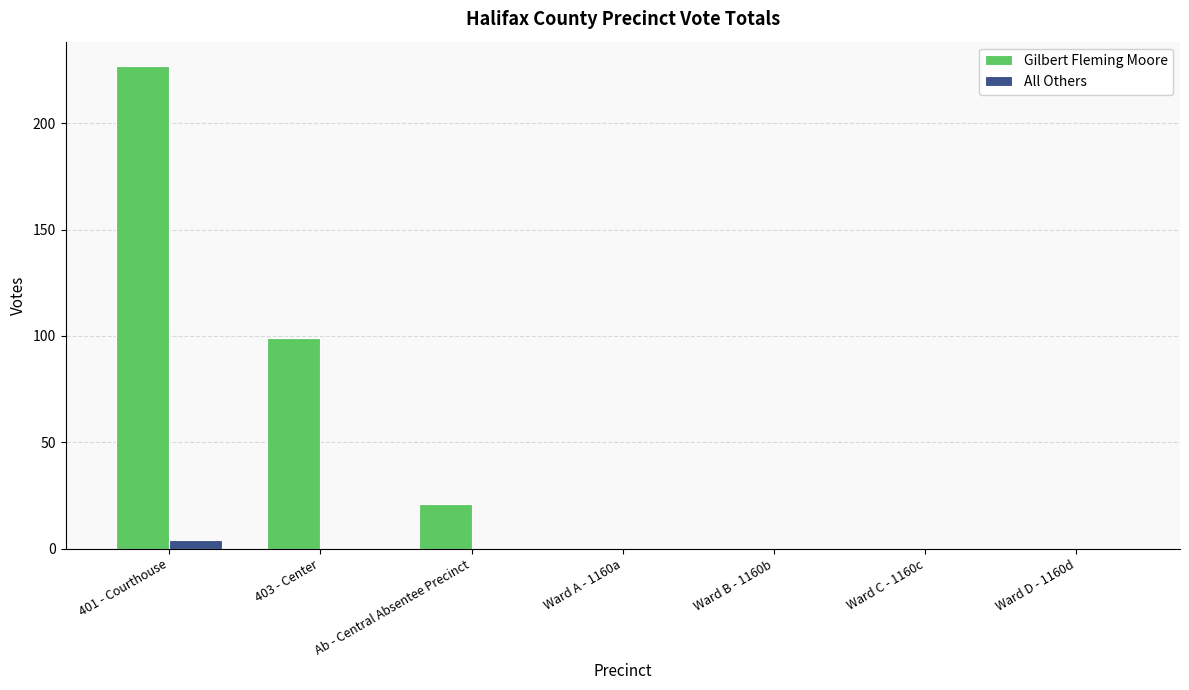

What is the approximate value of Gilbert Fleming Moore at 403 - Center?

99